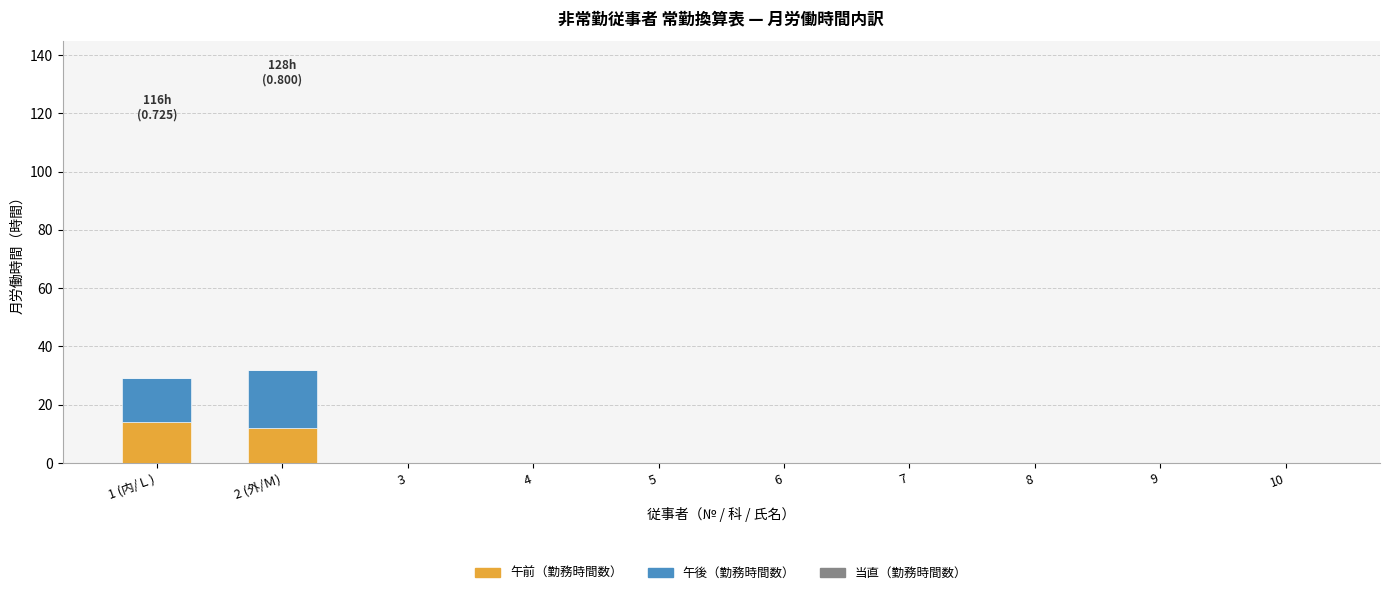

Reading left to right, list the values for the 午前 series.

1 (内/Ｌ)=14	2 (外/Ｍ)=12	3=0	4=0	5=0	6=0	7=0	8=0	9=0	10=0